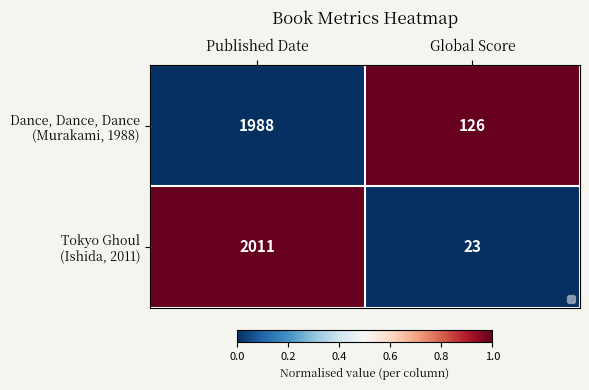

What is the spread (max minus min) of values at Global Score?

103